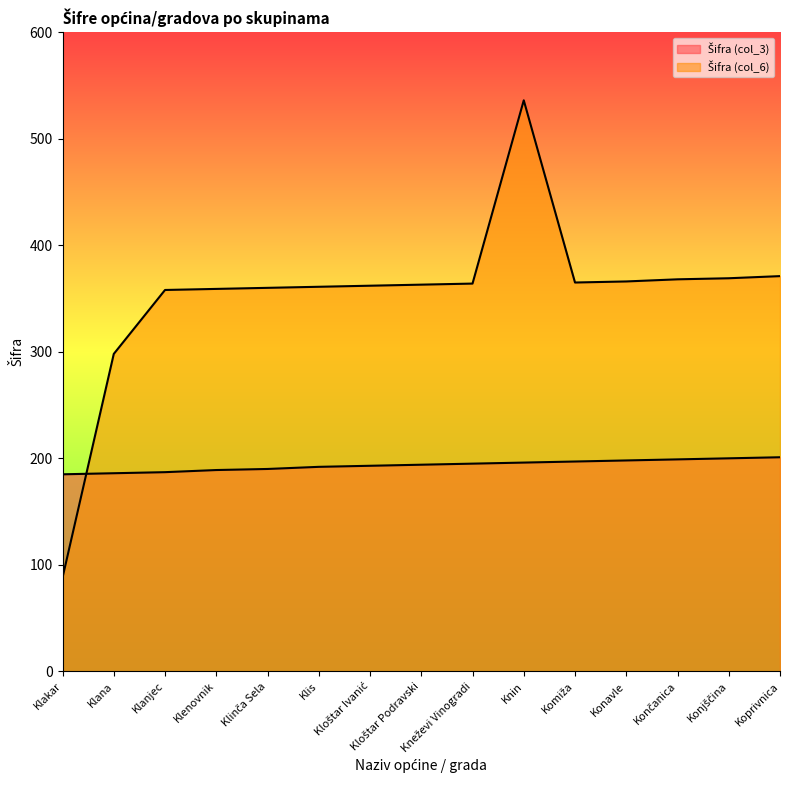

What is the label of the 9th point from the right?

Kloštar Ivanić